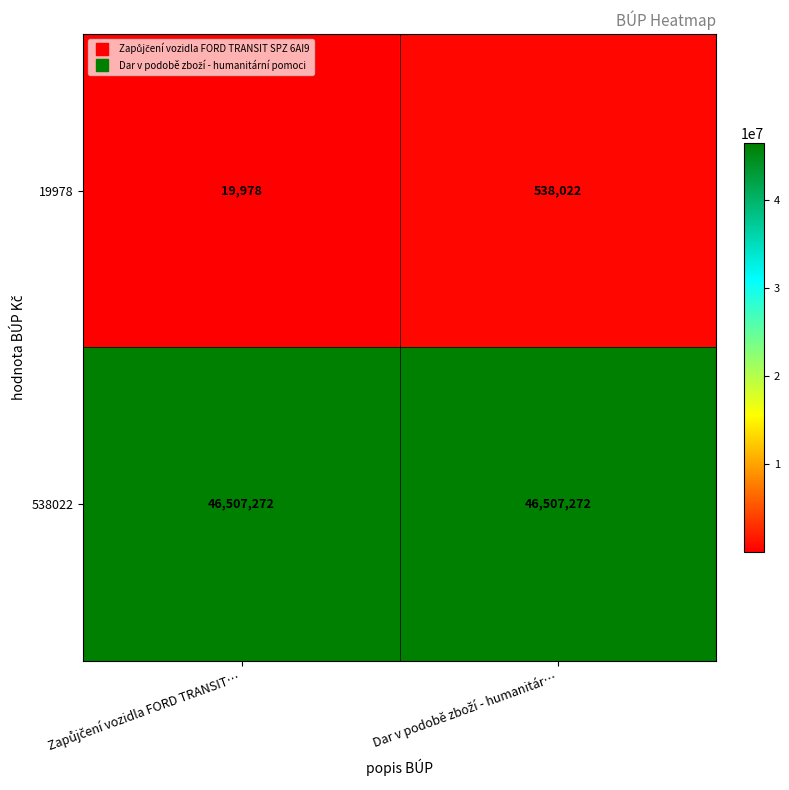

Which series has the largest total across all categories?

538022